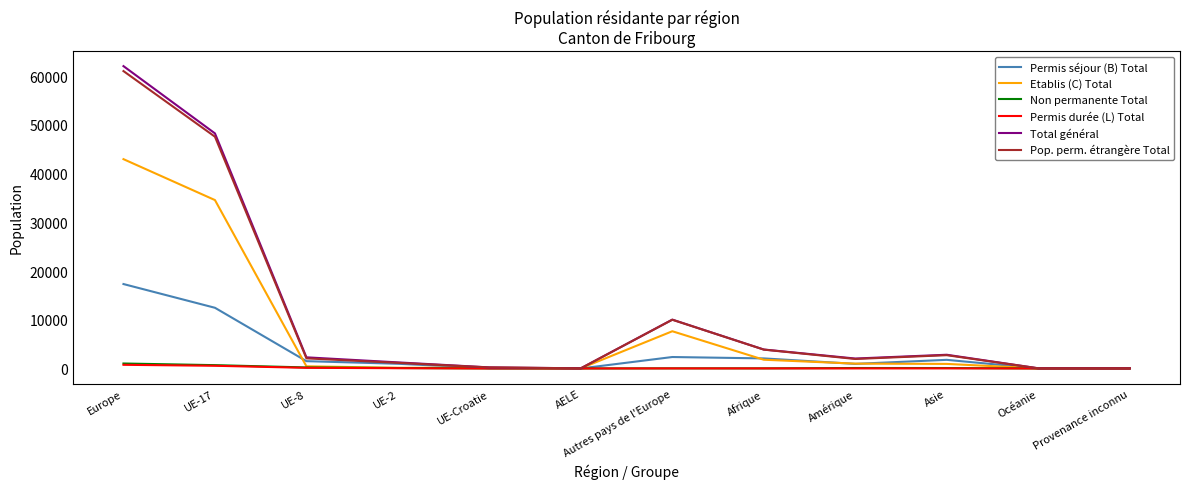

At how many categories does at least one series exceed 58538?

1